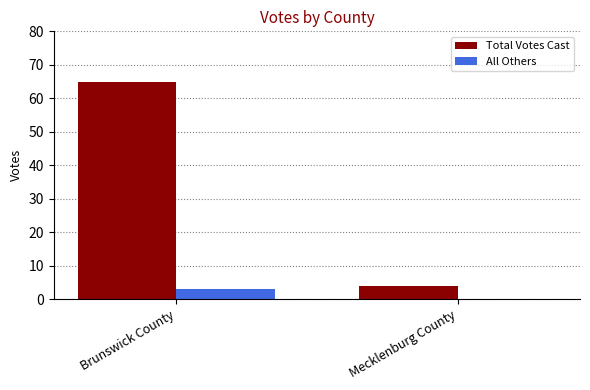

What is the sum of all All Others values?

3